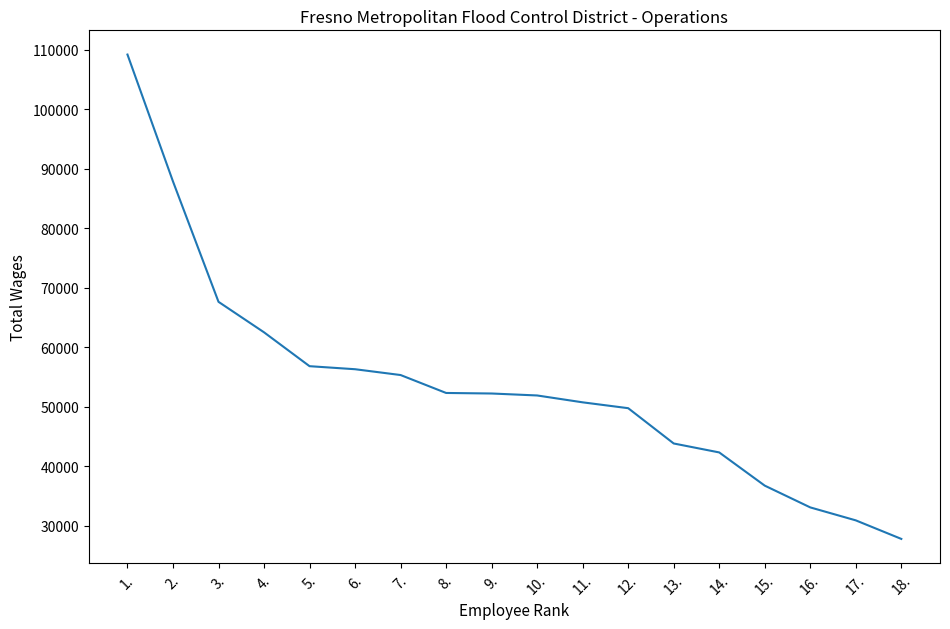

Which has a higher value, 1. or 16.?

1.